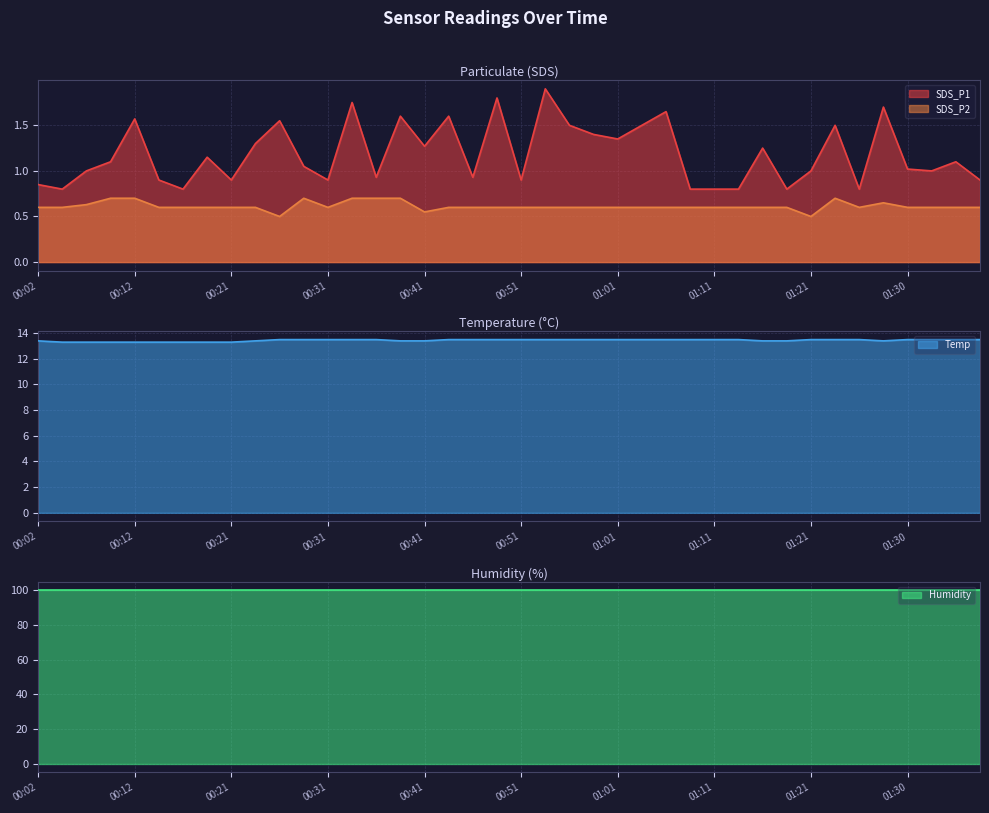

What is the difference between the second highest and minimum values in the Temp series?

0.2